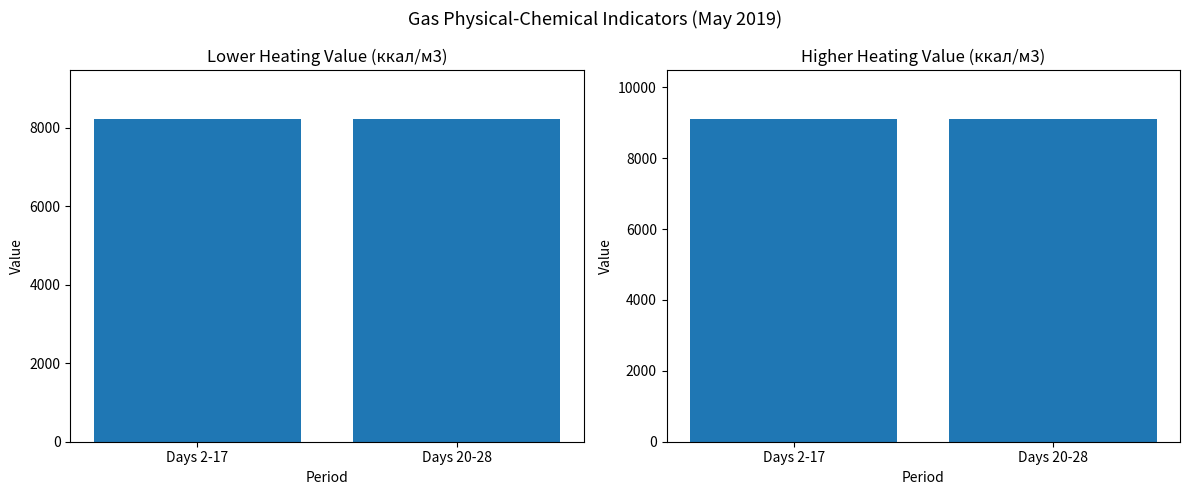

What position from the left is Days 2-17?

1